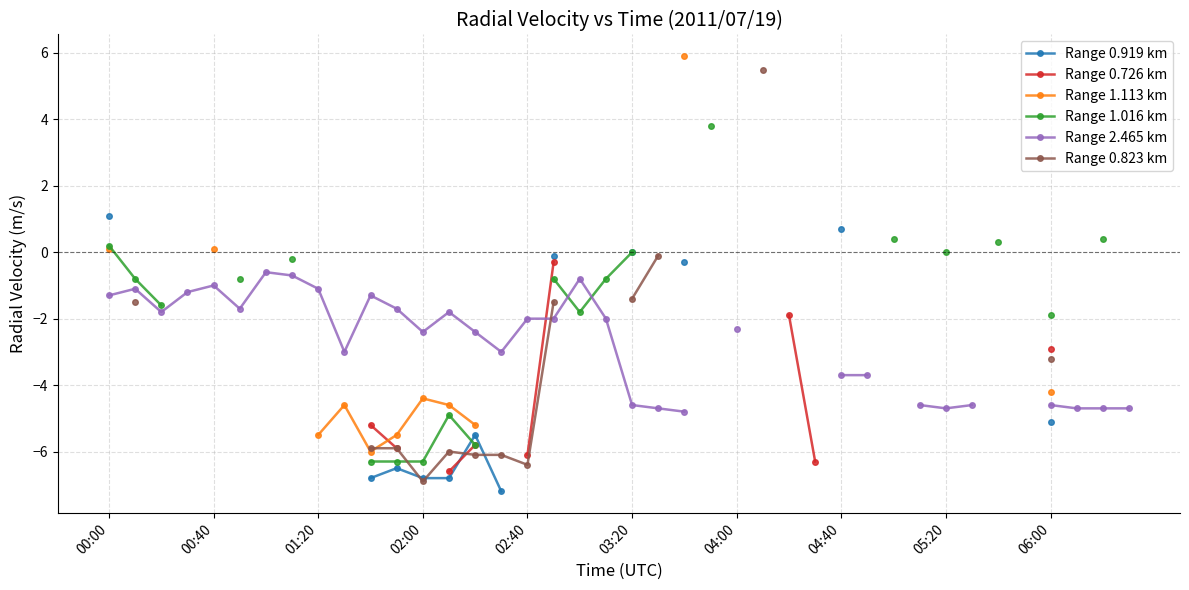

What are all the series names shown in the legend?

Range 0.919 km, Range 0.726 km, Range 1.113 km, Range 1.016 km, Range 2.465 km, Range 0.823 km